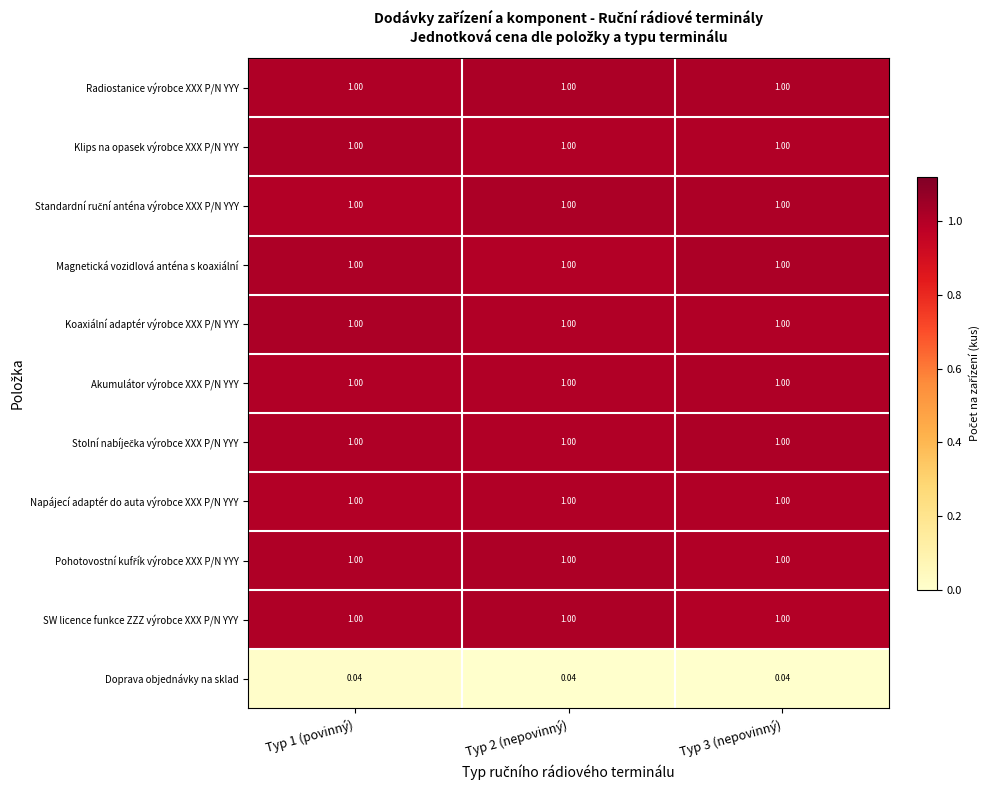

Which label corresponds to the smallest value in the chart?

Typ 3 (nepovinný)